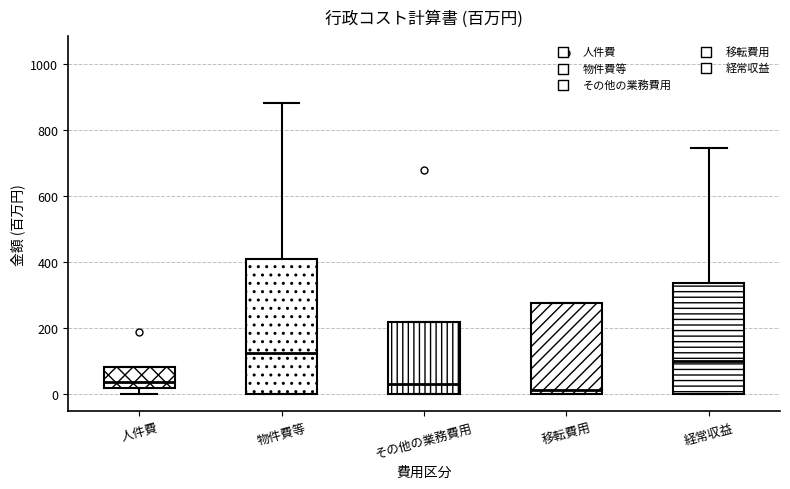

Where is the lower edge of the box for その他の業務費用 on the y-axis? The values are not printed on the chart, so give them approximately, as read against the axis.

0